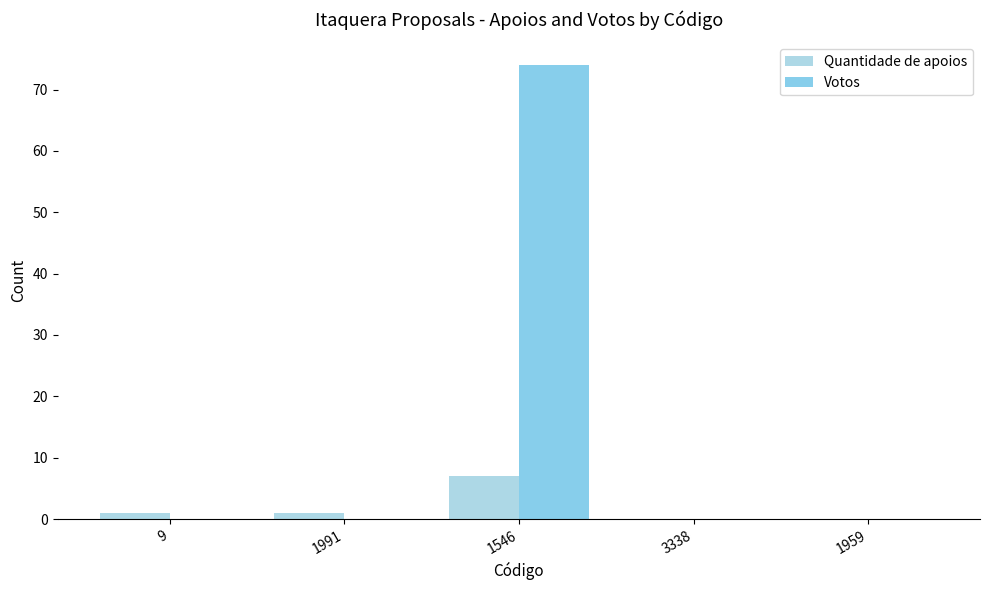

Which category has the highest value in the Quantidade de apoios series?

1546